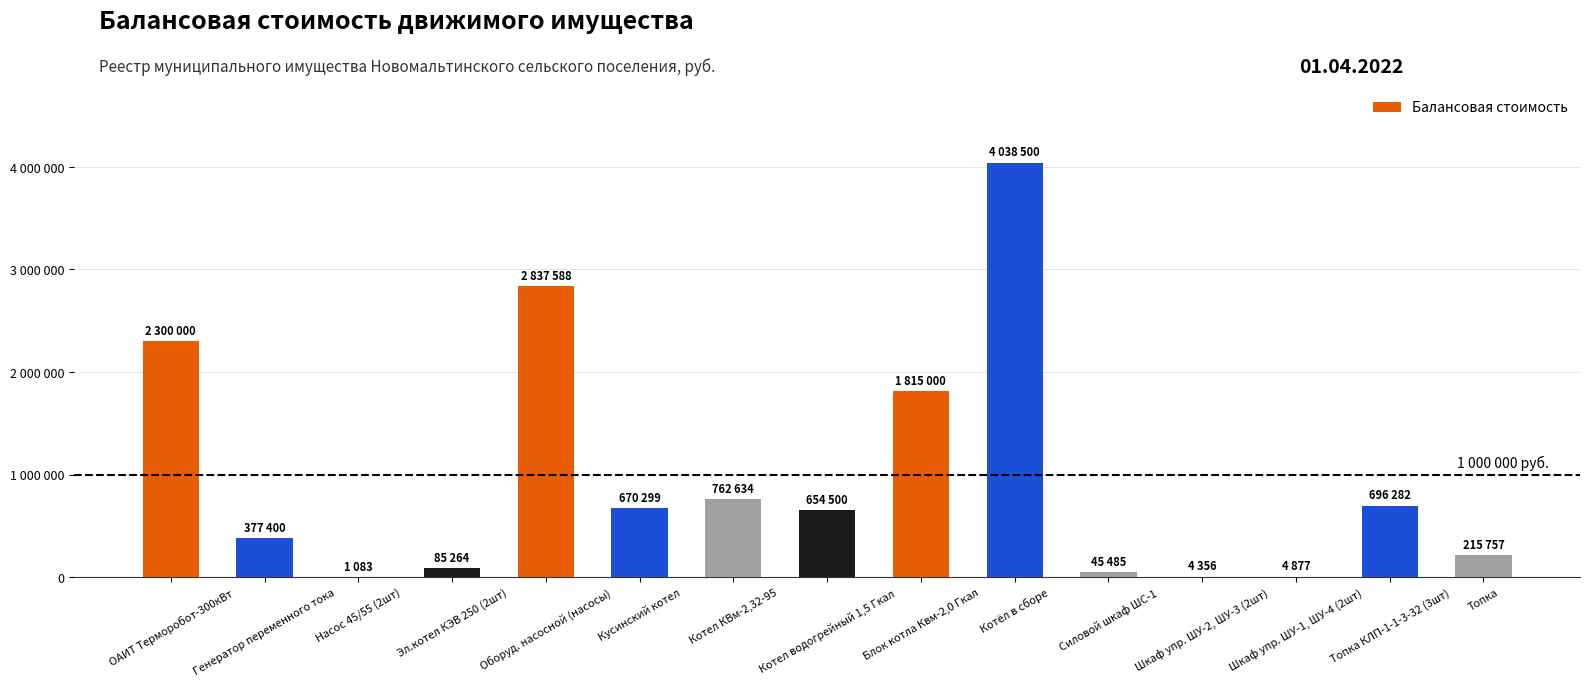

Which category has the lowest value across all series?

Насос 45/55 (2шт)